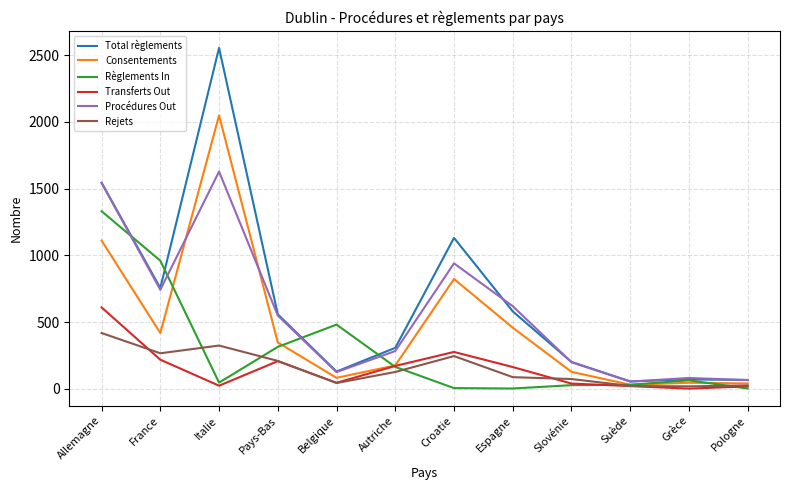

Is it true that Consentements equals 618 at Espagne?

False